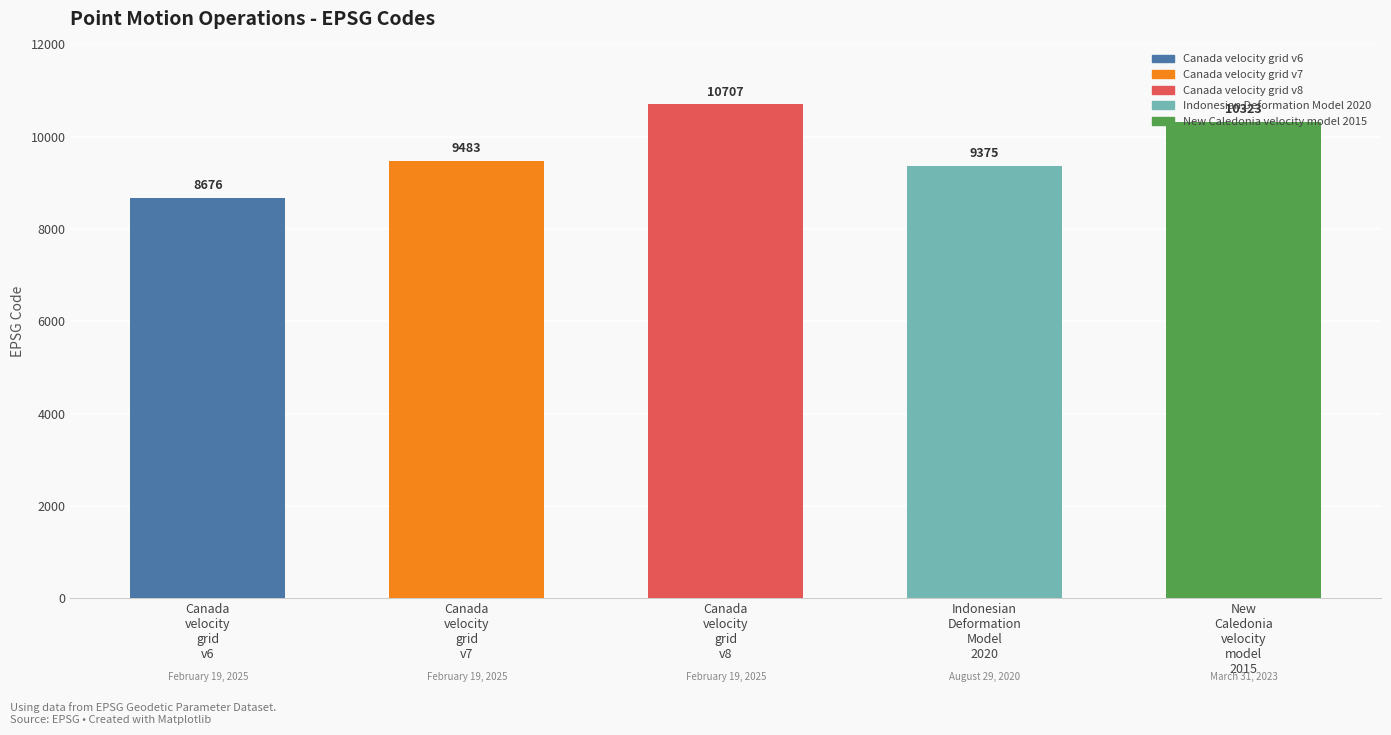

What is the label of the 4th bar from the right?

Canada
velocity
grid
v7